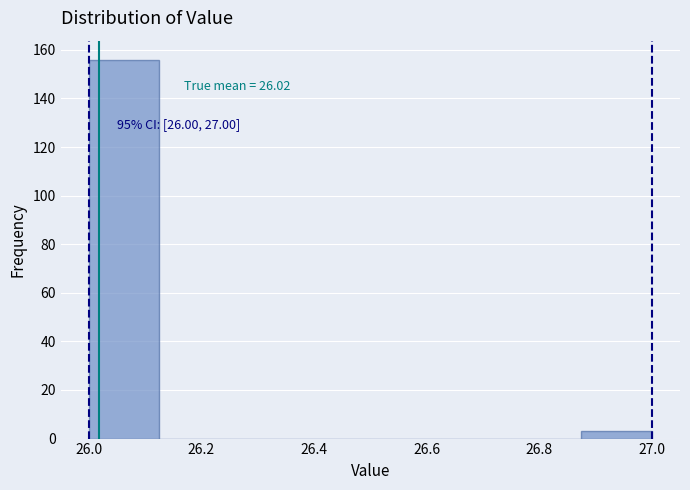

Over which range of the x-axis is the bar tallest?

26.000 to 26.125